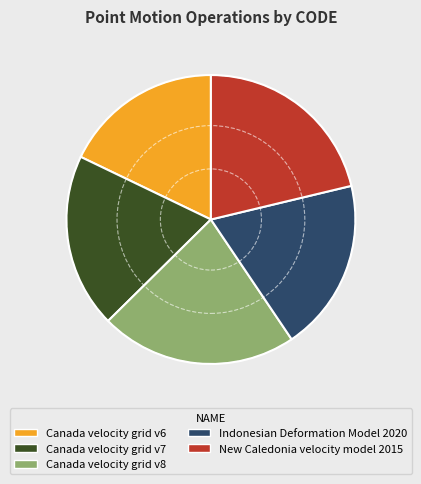

How many slices are in this pie chart?

5